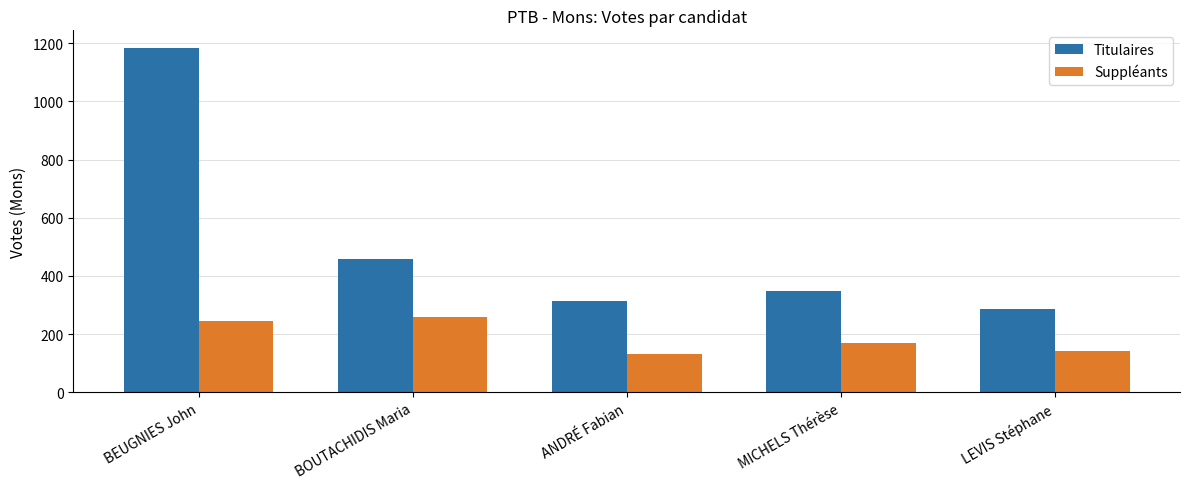

The value of Suppléants at LEVIS Stéphane is 80. True or false?

False